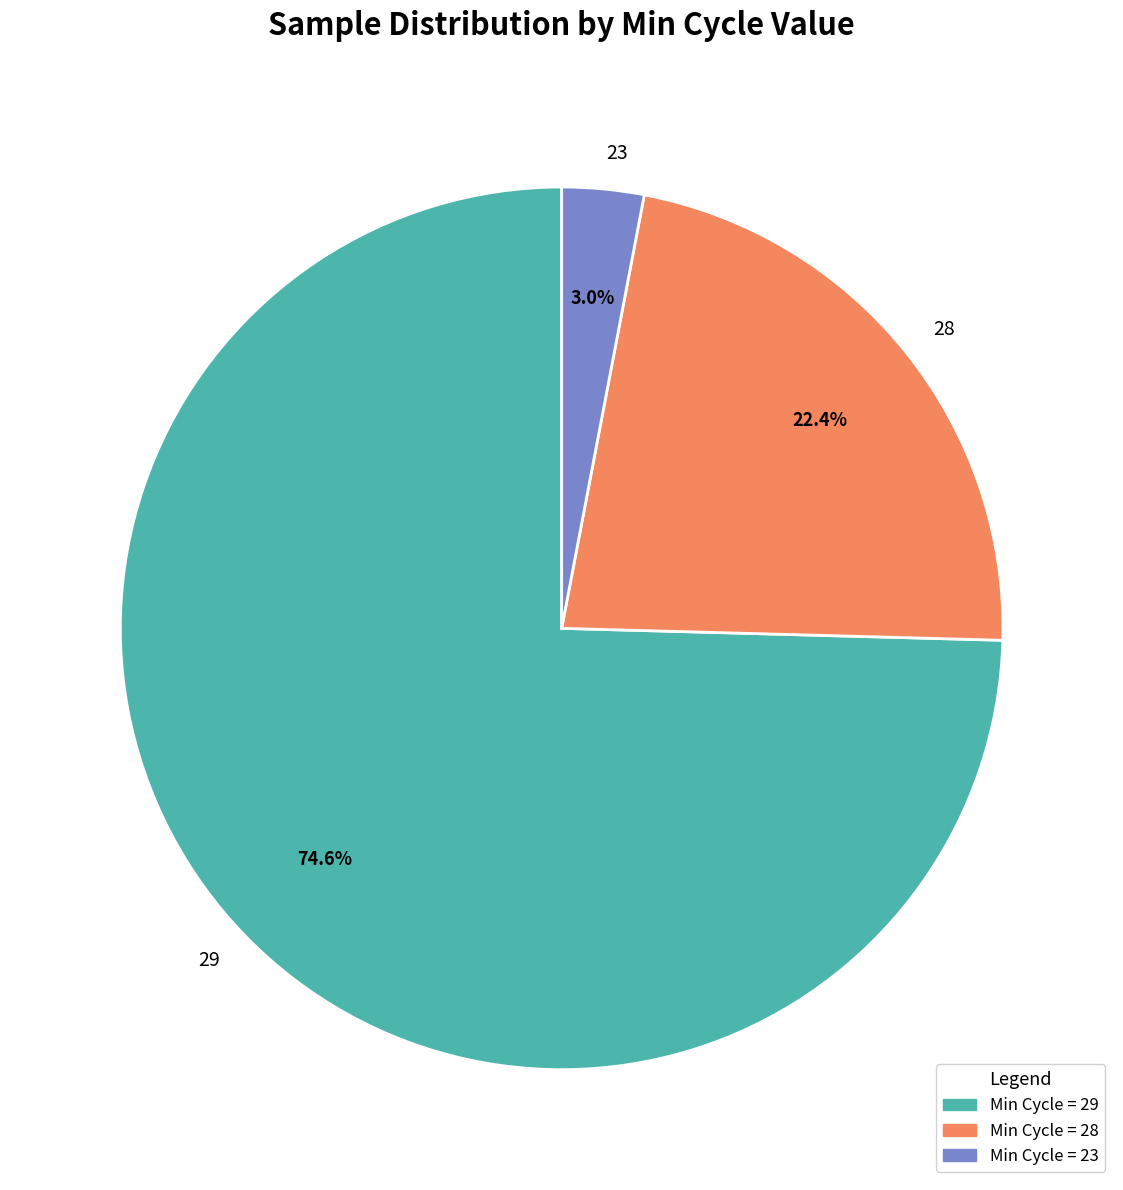

Is there a majority slice in this chart?

Yes